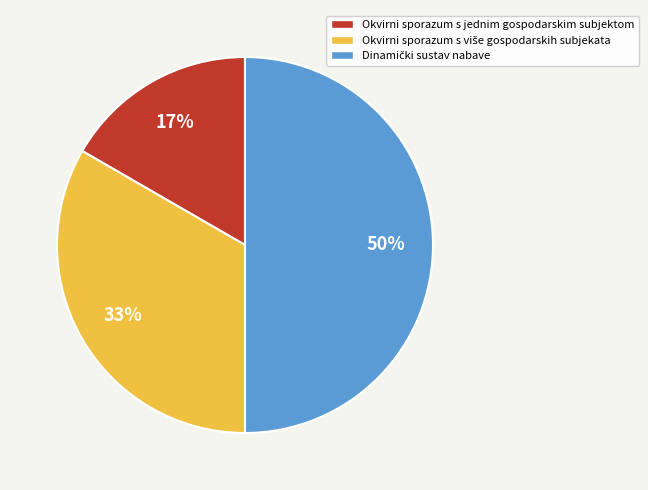

Is it true that Okvirni sporazum s jednim gospodarskim subjektom is 2% of the pie?

False